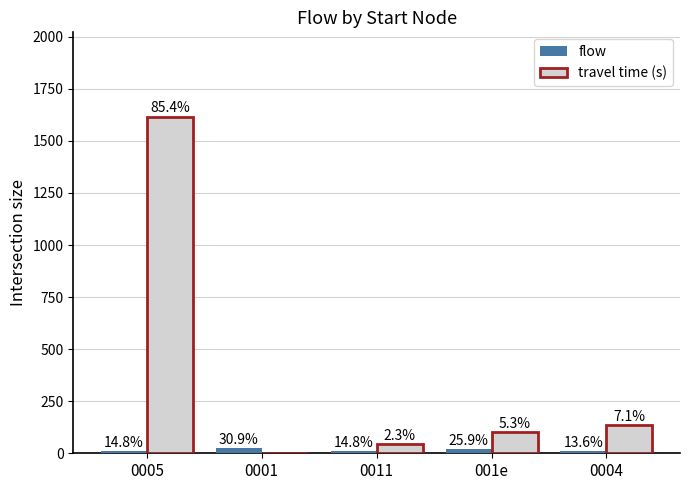

Are the bars grouped side by side (vs. stacked)?

Yes